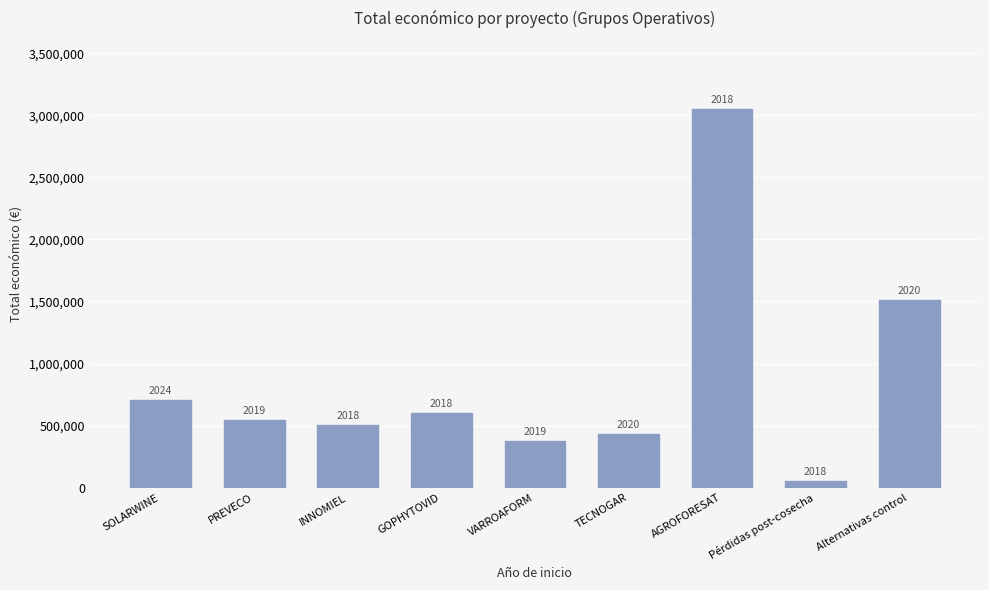

Is it true that the value at GOPHYTOVID is 217880?

False